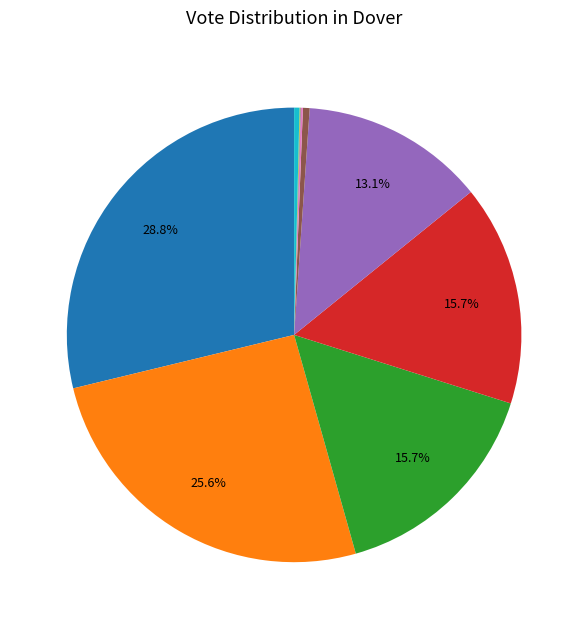

Is there any slice that represents more than half of the pie?

No